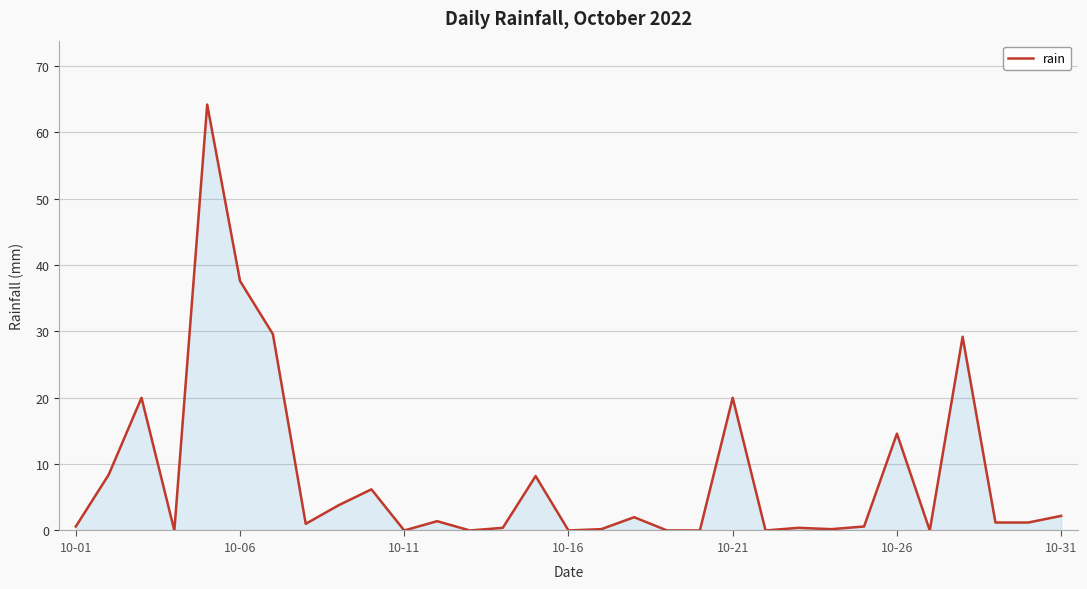

How many lines are shown in the chart?

1